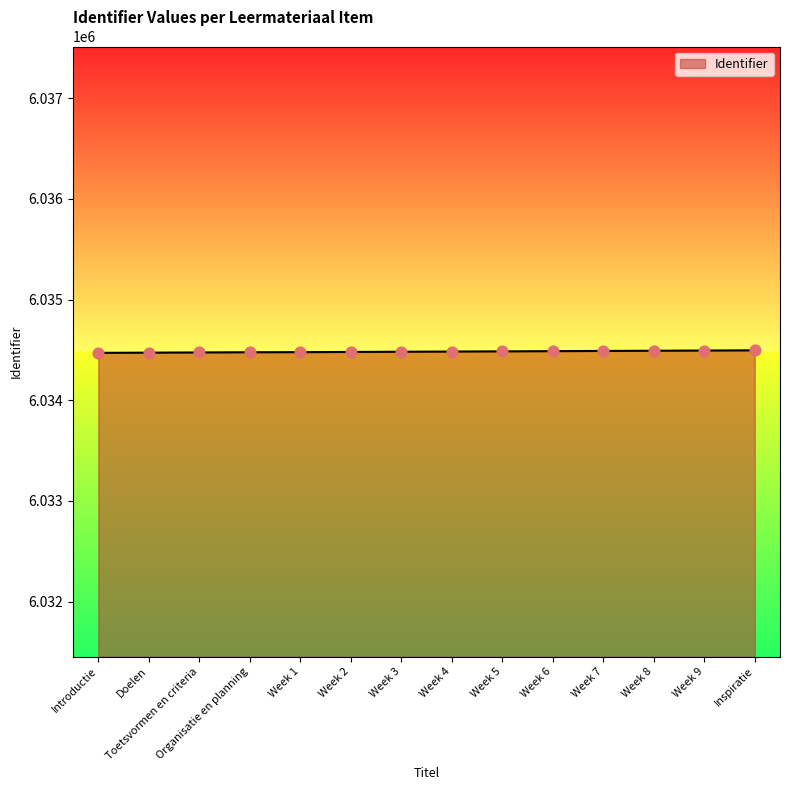

Approximately how many times larger is the value at Week 5 compared to Inspiratie?

1.0